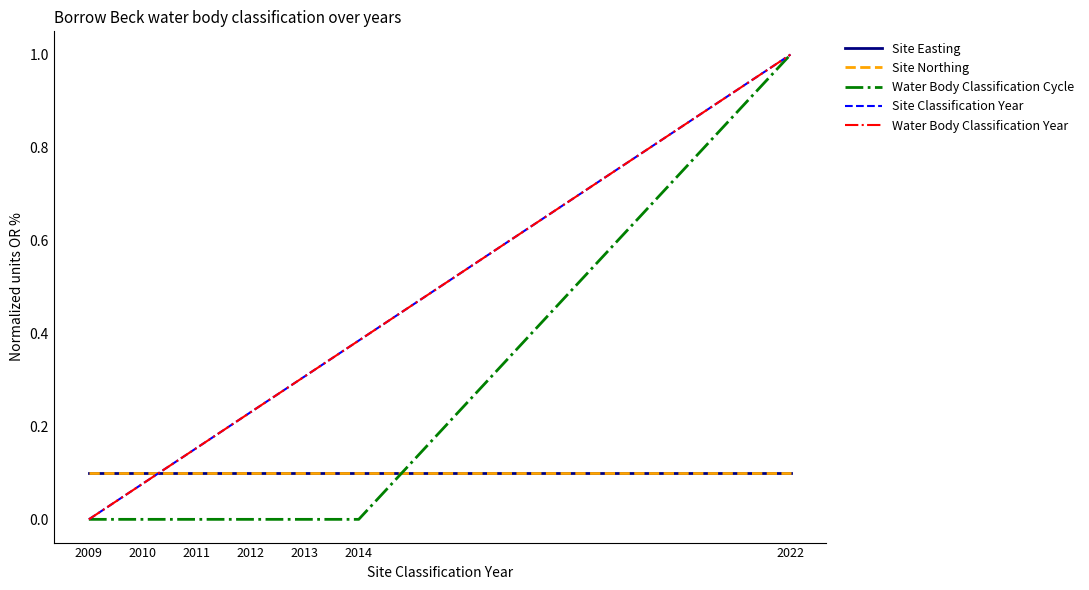

Does the chart display data point markers on the line(s)?

No